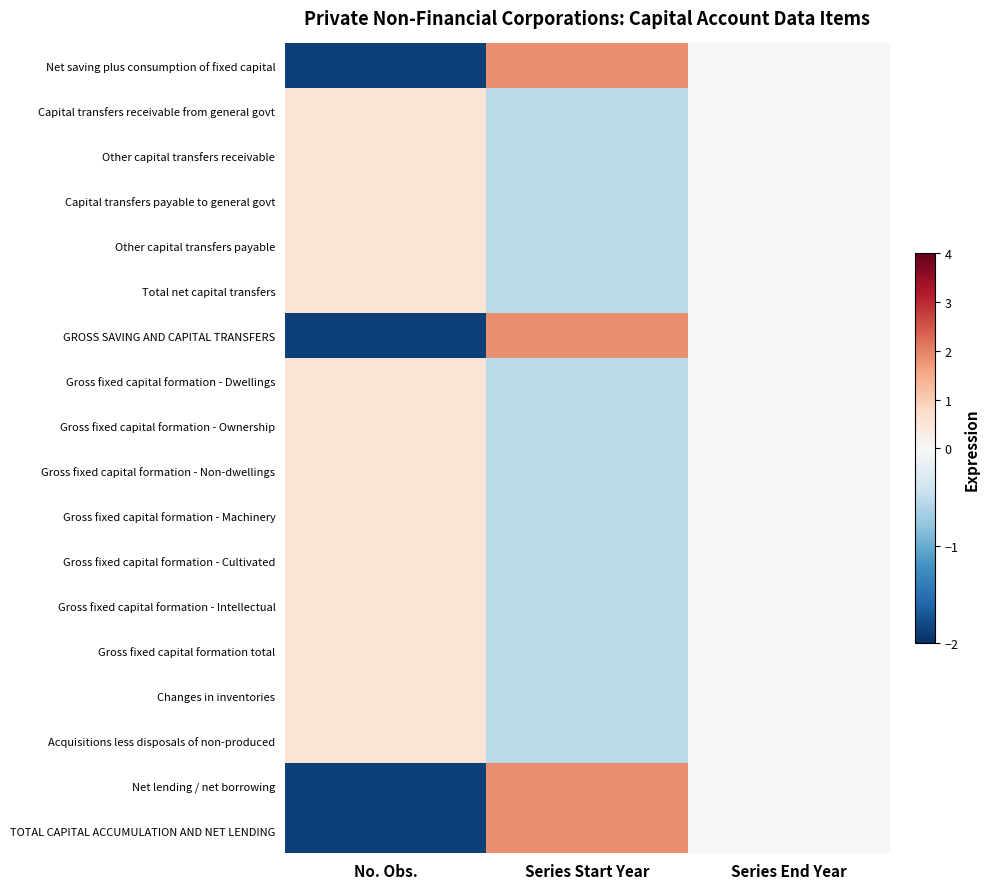

At how many categories does at least one series exceed 1?

1